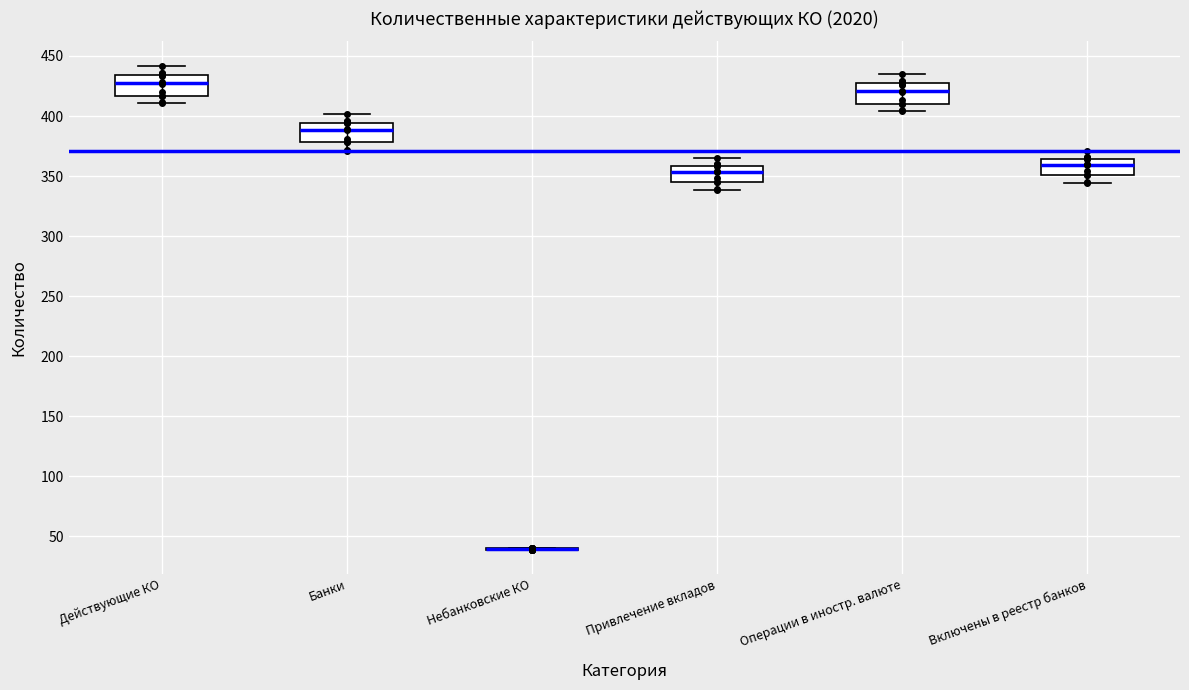

Reading left to right, read every box against the y-axis: the position of its median line, the range the box covers, and the ends of its whiskers. The values are not printed on the chart, so give them approximately, as read against the axis.

Действующие КО: median 430, box 415 to 435, whiskers 410 to 440
Банки: median 390, box 380 to 395, whiskers 370 to 400
Небанковские КО: box collapsed to a line at 40, whiskers 40 to 40
Привлечение вкладов: median 355, box 345 to 360, whiskers 340 to 365
Операции в иностр. валюте: median 420, box 410 to 430, whiskers 405 to 435
Включены в реестр банков: median 360, box 350 to 365, whiskers 345 to 370